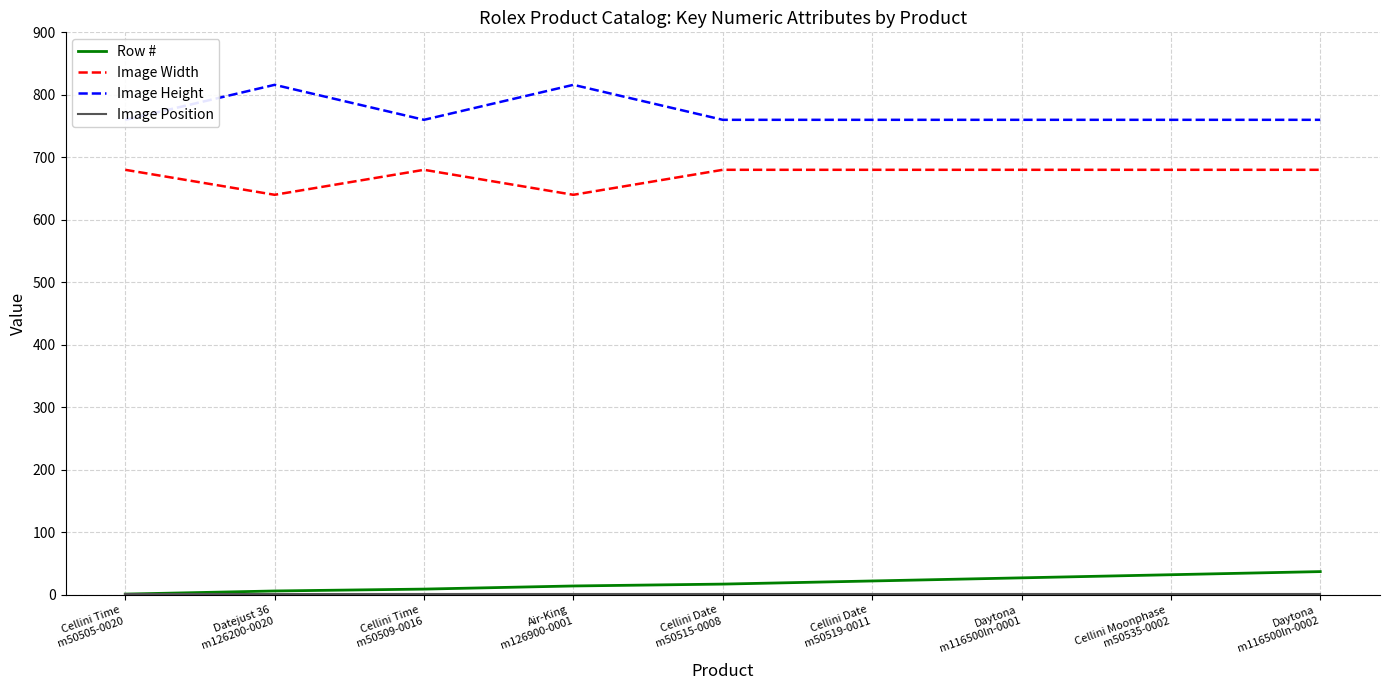

Is the value of Image Width at Cellini Time
m50505-0020 greater than the value of Image Position at Cellini Date
m50519-0011?

Yes